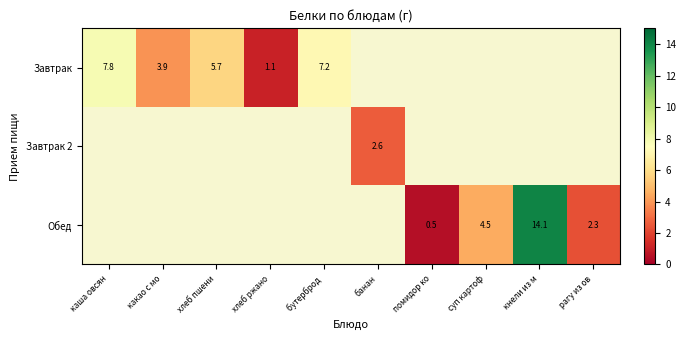

The value of Завтрак at хлеб пшени is 1.7. True or false?

False